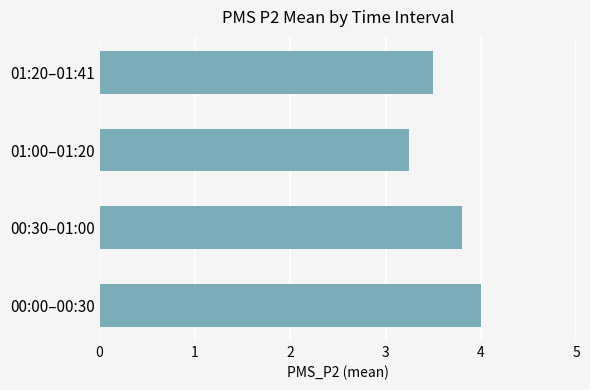

What value does the data have at 01:20–01:41?

3.5